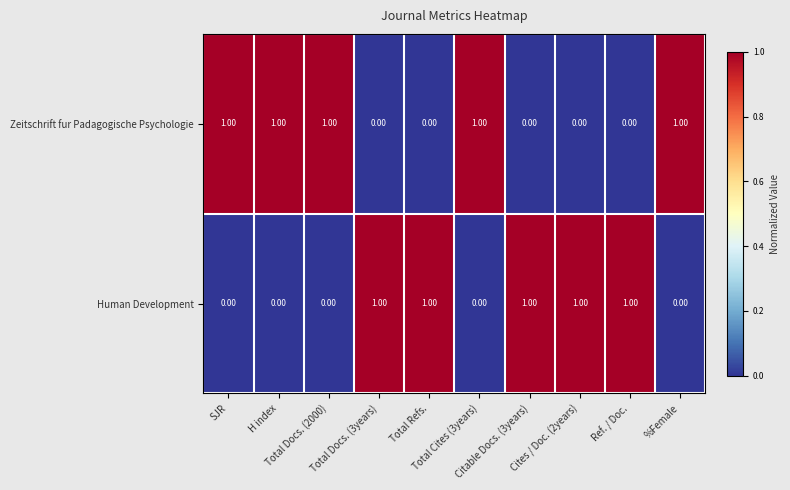

At how many categories does at least one series exceed 0?

10